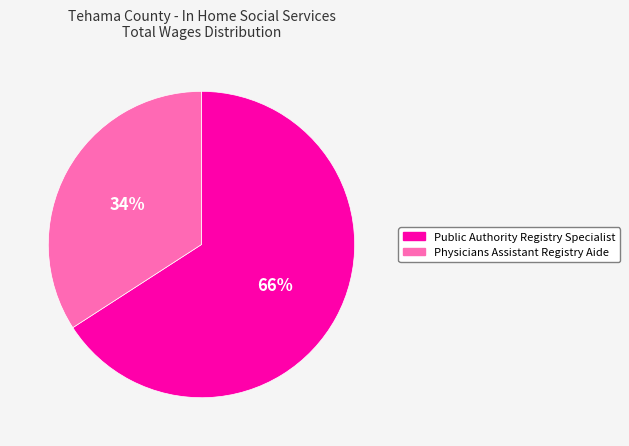

Is the sum of Public Authority Registry Specialist and Physicians Assistant Registry Aide greater than half?

Yes